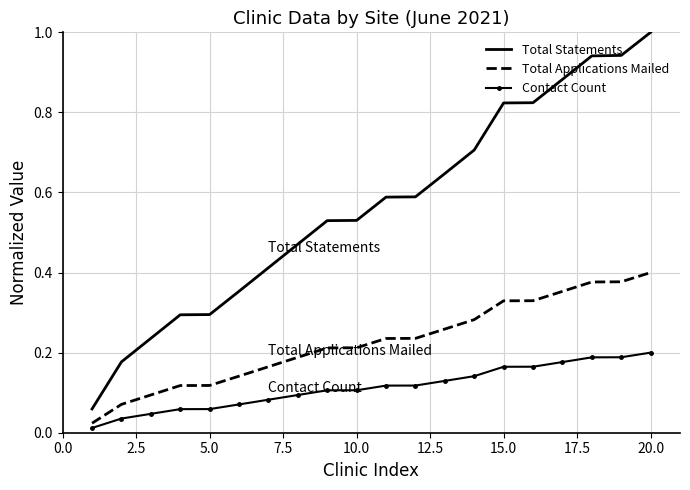

True or false: Total Applications Mailed and Total Statements intersect in this chart.

False